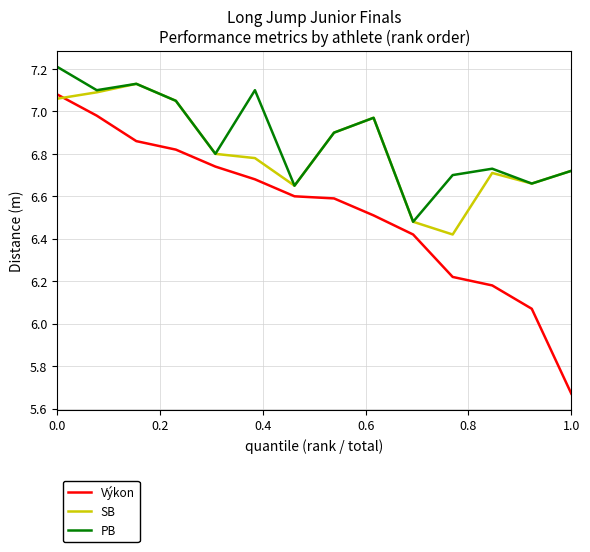

List the series in order of their overall mean, highest first.

PB, SB, Výkon